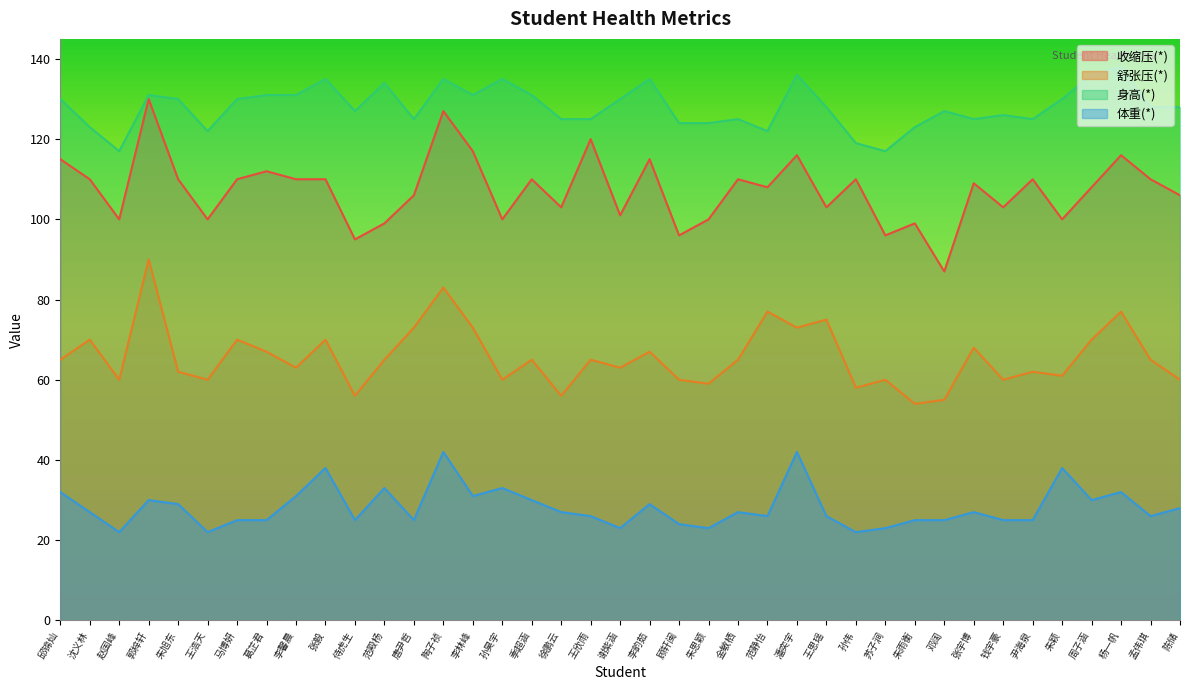

At how many categories does at least one series exceed 72?

39